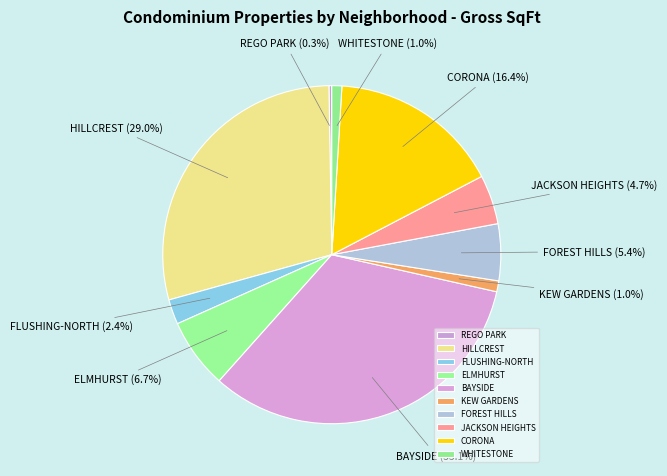

Between WHITESTONE and CORONA, which is larger?

CORONA